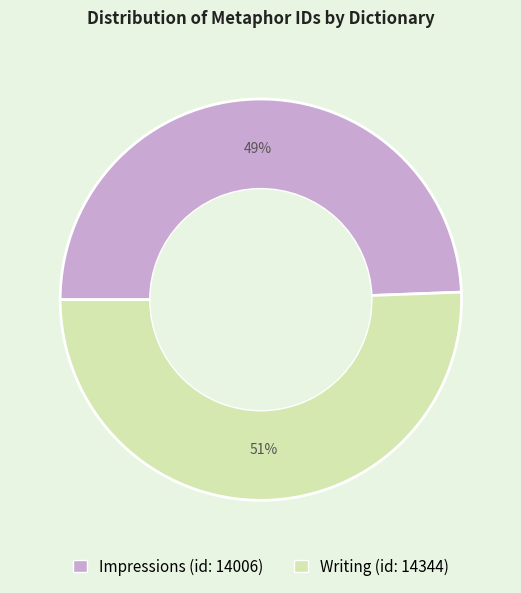

Is the sum of Writing (id: 14344) and Impressions (id: 14006) greater than half?

Yes